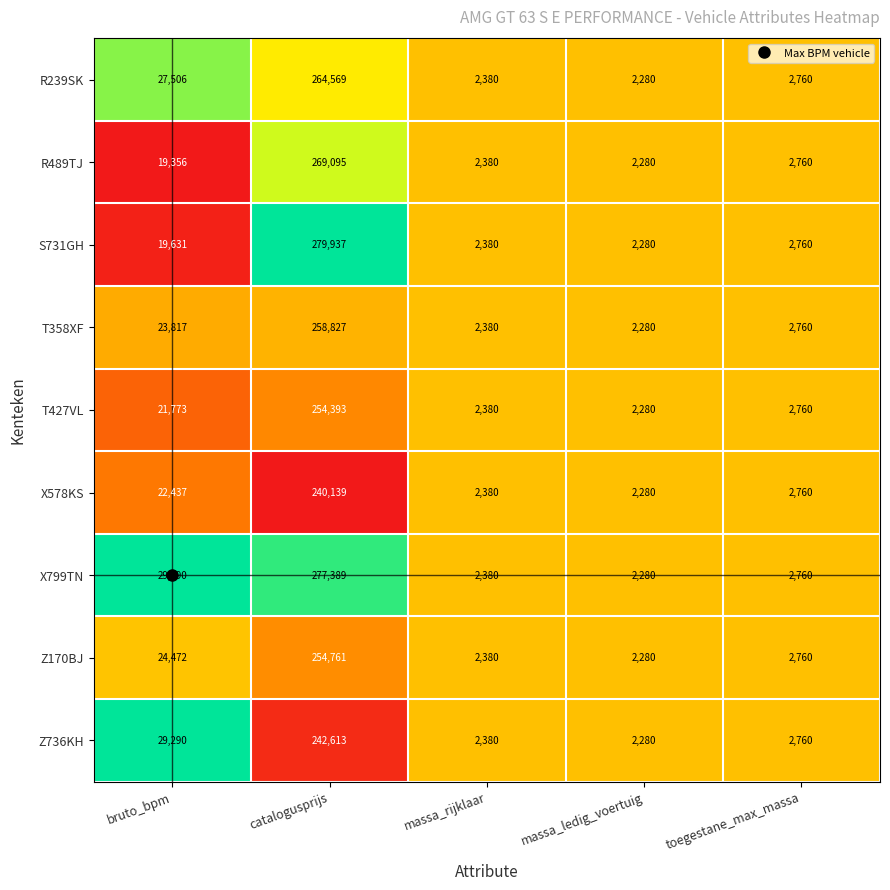

Which series has the largest range (max minus min)?

S731GH